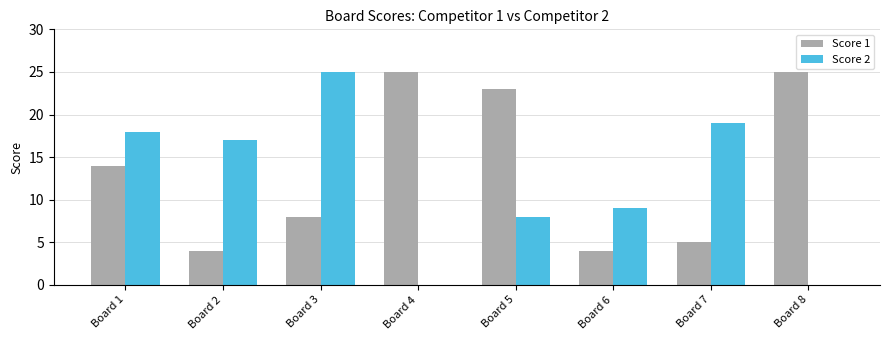

Between Board 5 and Board 6, which series saw the biggest shift?

Score 1